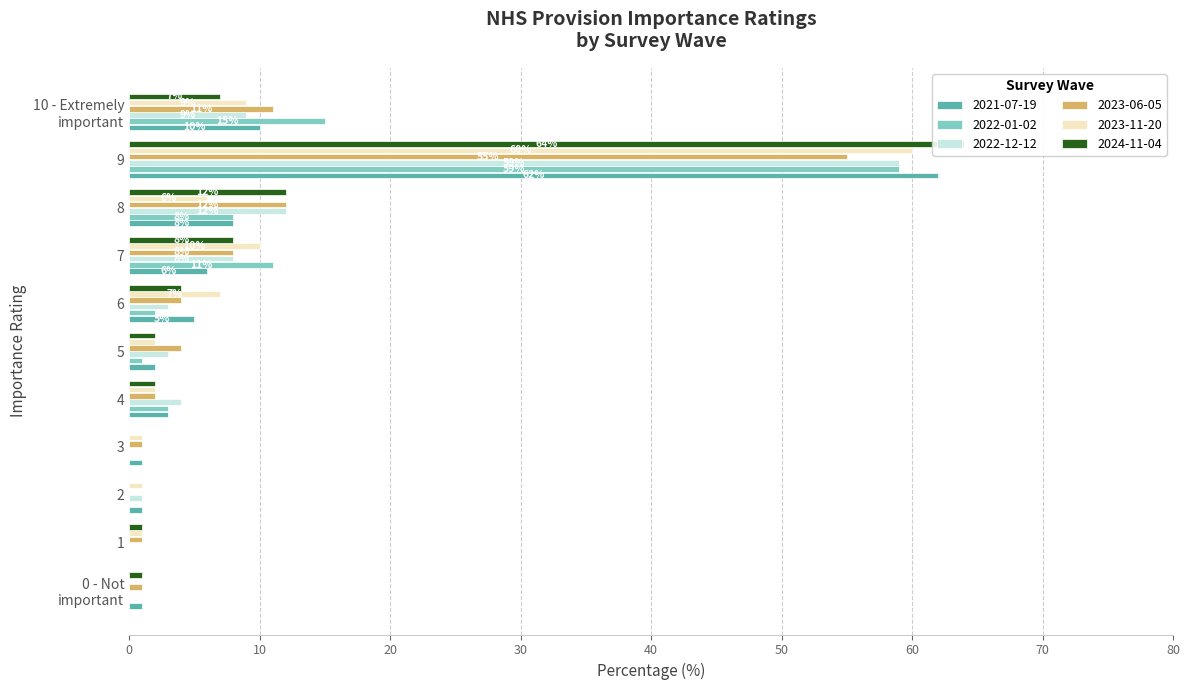

Which category has the highest value in the 2021-07-19 series?

9